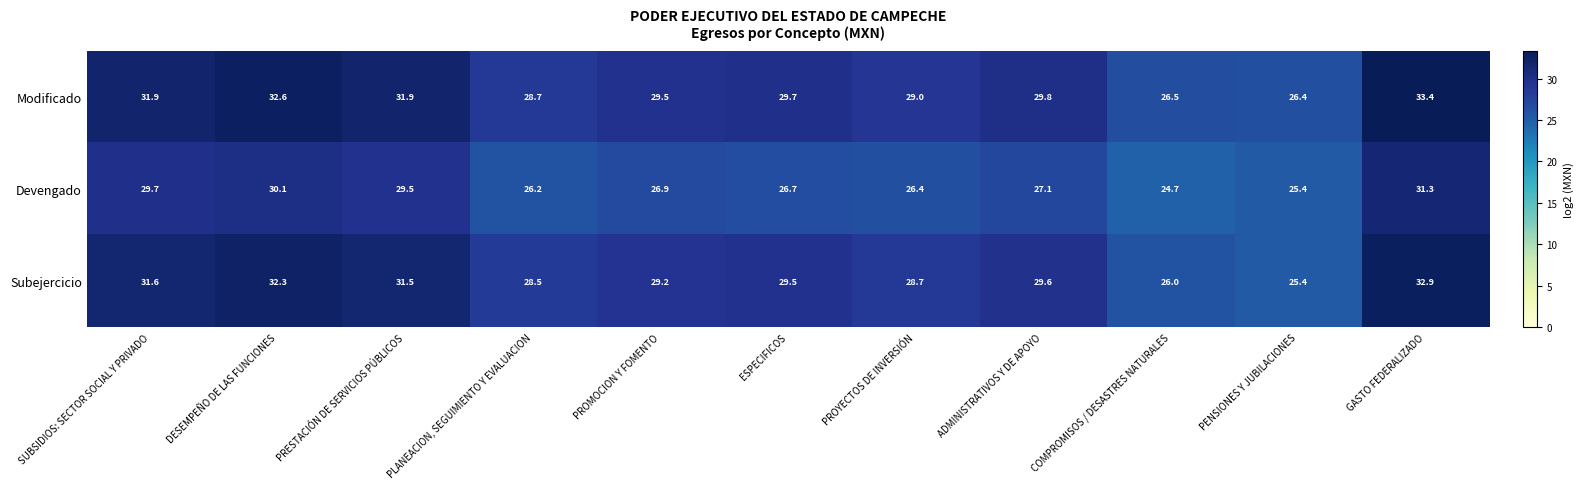

The Subejercicio series shows 28.5 at PLANEACION, SEGUIMIENTO Y EVALUACION. True or false?

True